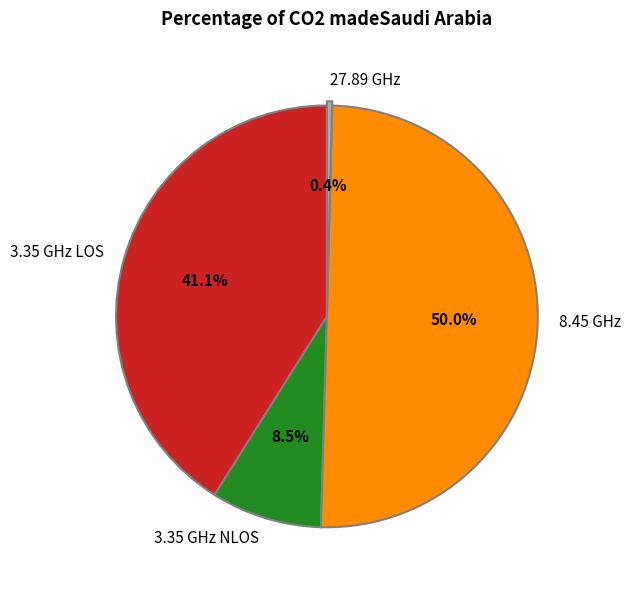

Between 8.45 GHz and 3.35 GHz LOS, which is larger?

8.45 GHz